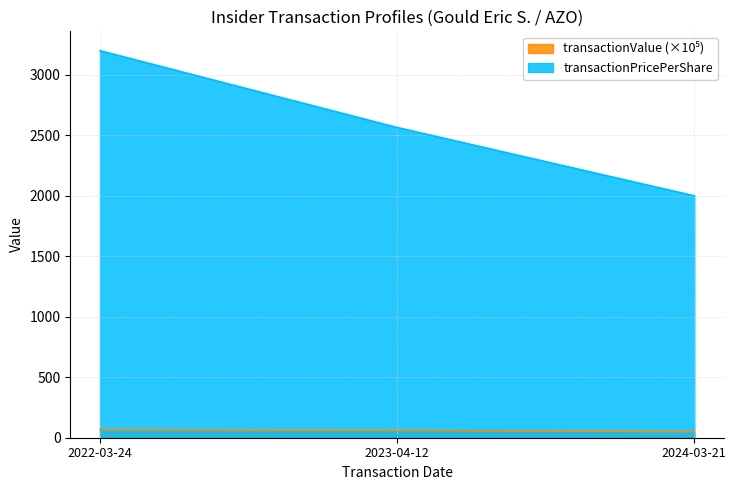

What is the sum of all transactionValue values?

178.7